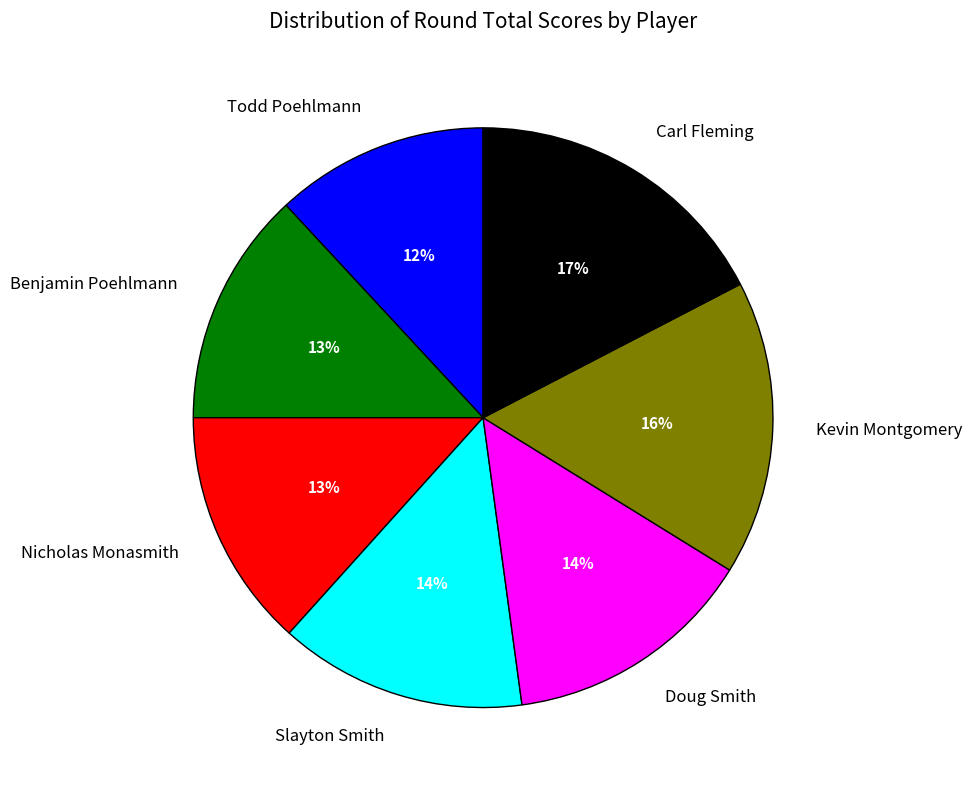

What is the largest slice in the pie chart?

Carl Fleming